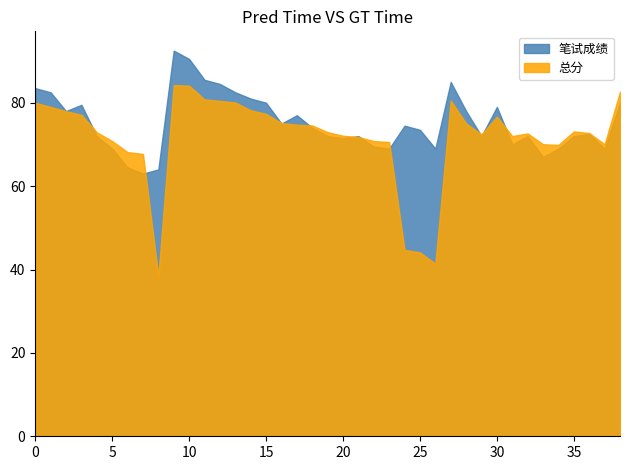

The value of 总分 at 5 is 70.8. True or false?

True